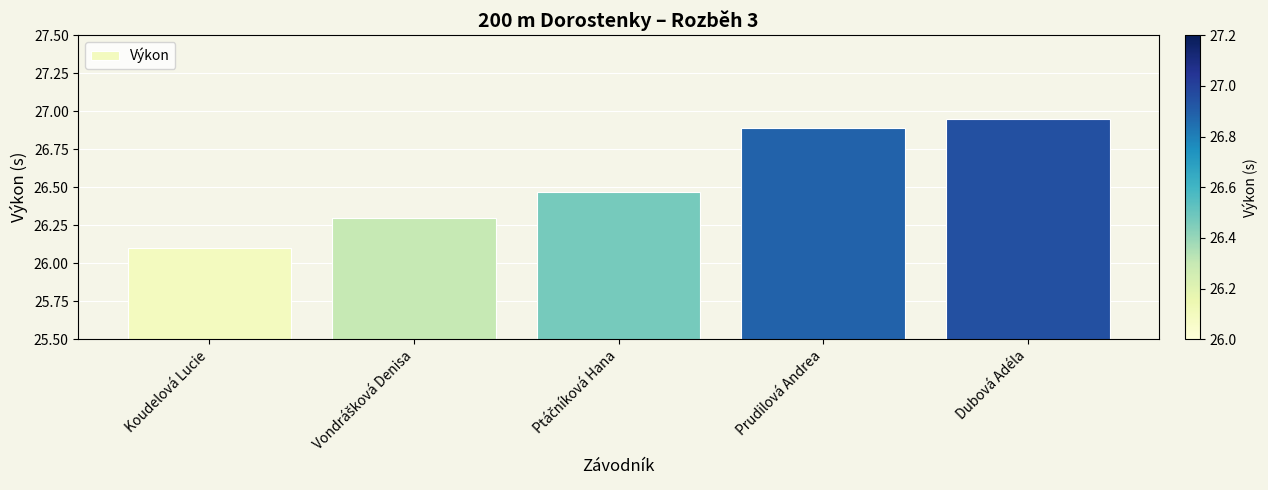

At which label is the value closest to 26?

Koudelová Lucie